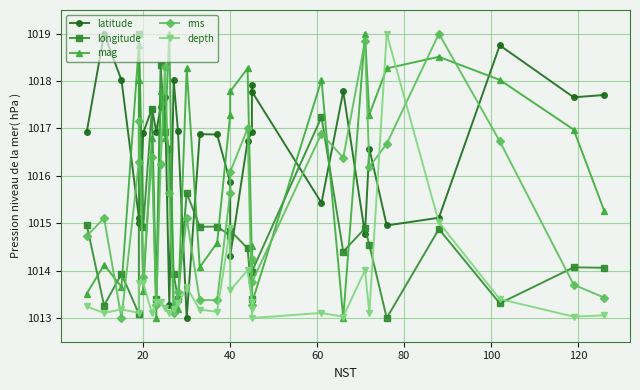

Is it true that latitude equals 1536.3 at 27?

False